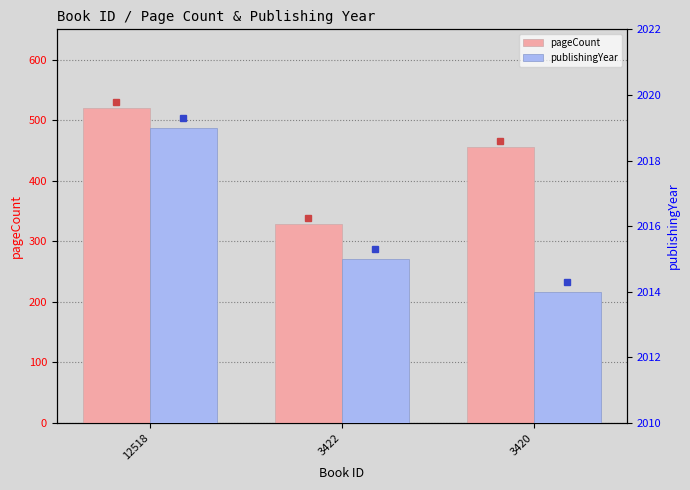

Are the bars grouped side by side (vs. stacked)?

Yes